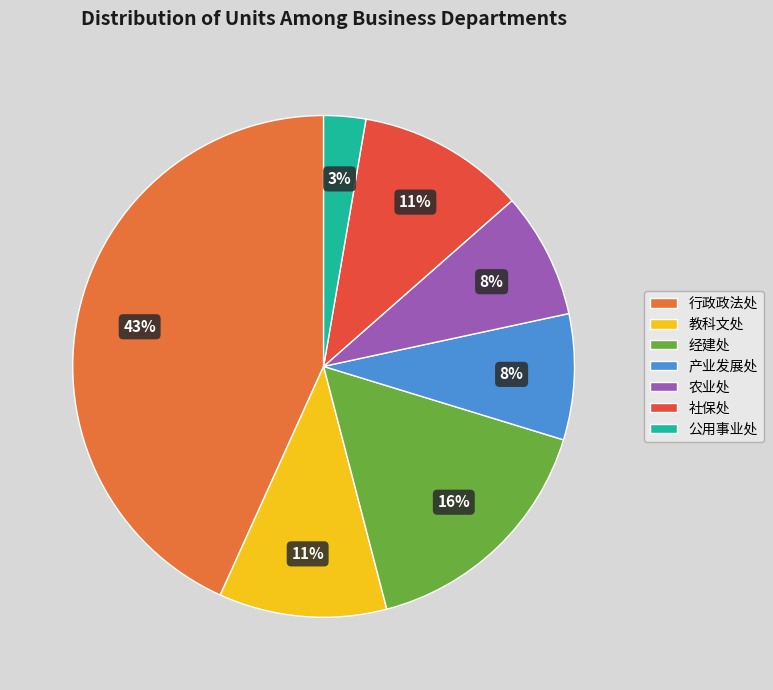

To the nearest percent, what is the average slice percentage?

14%